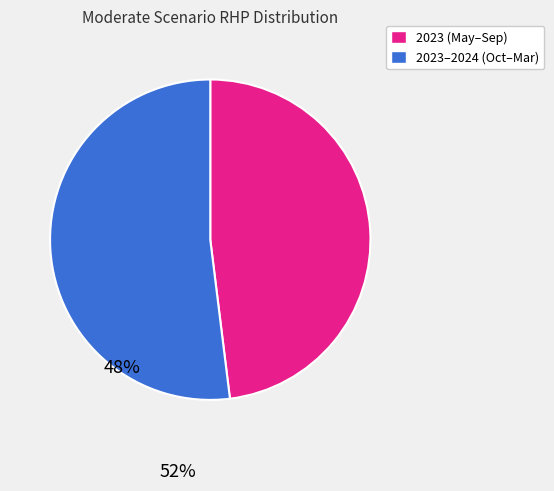

Is there any slice that represents more than half of the pie?

Yes